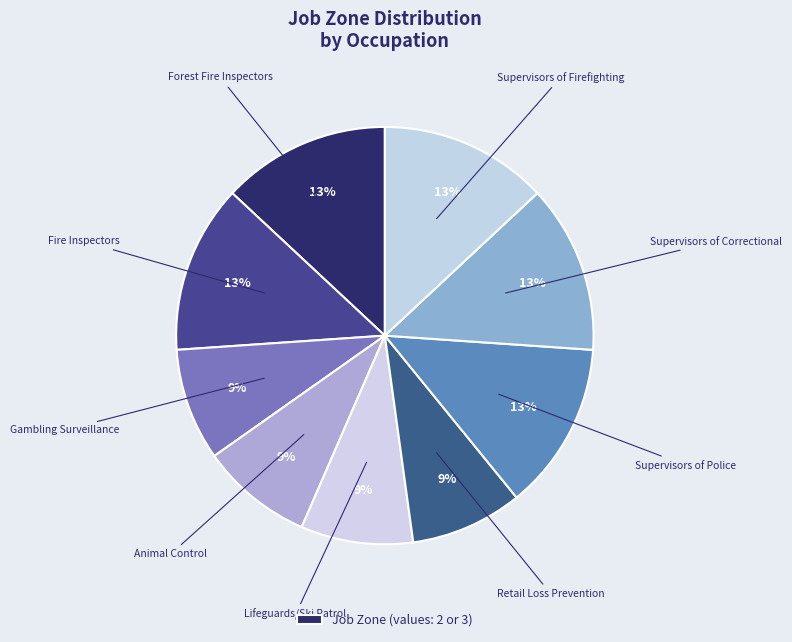

Rank the categories by value from highest to lowest.

Forest Fire Inspectors, Fire Inspectors, Supervisors of Police, Supervisors of Correctional, Supervisors of Firefighting, Gambling Surveillance, Animal Control, Lifeguards/Ski Patrol, Retail Loss Prevention